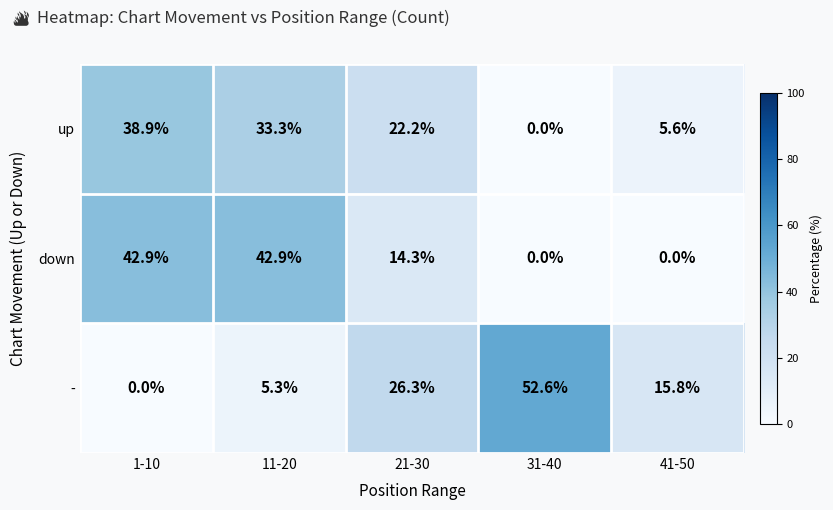

How many data points does each series have?

5